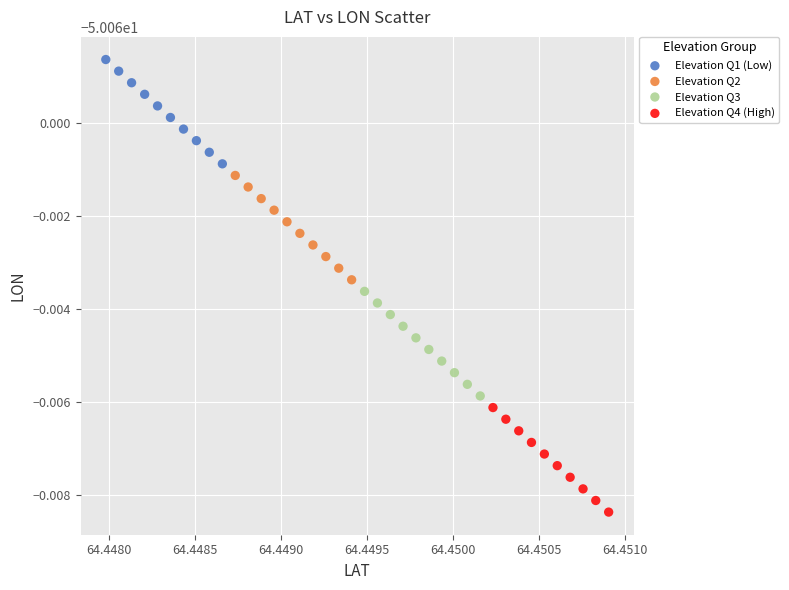

Which series reaches the minimum Y coordinate?

Elevation Q4 (High)